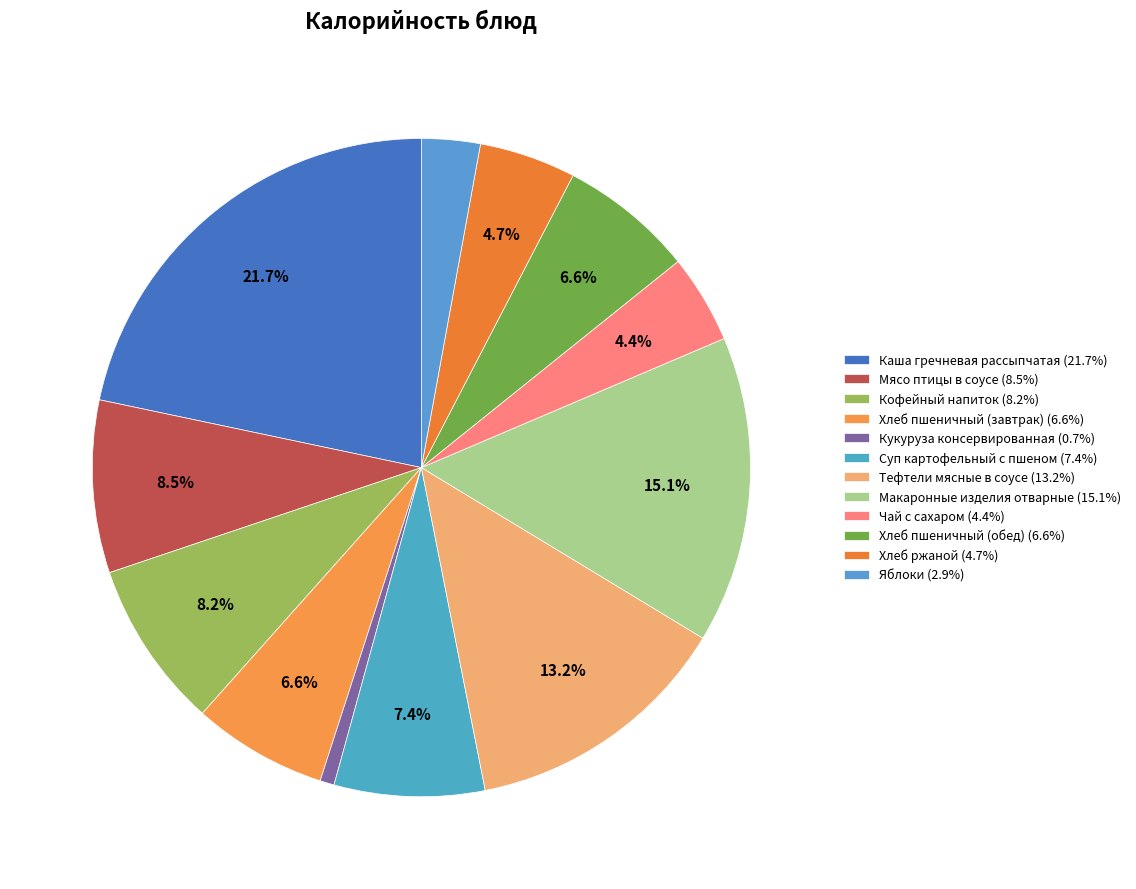

To the nearest percent, what is the difference between the largest and smallest slice percentages?

21%